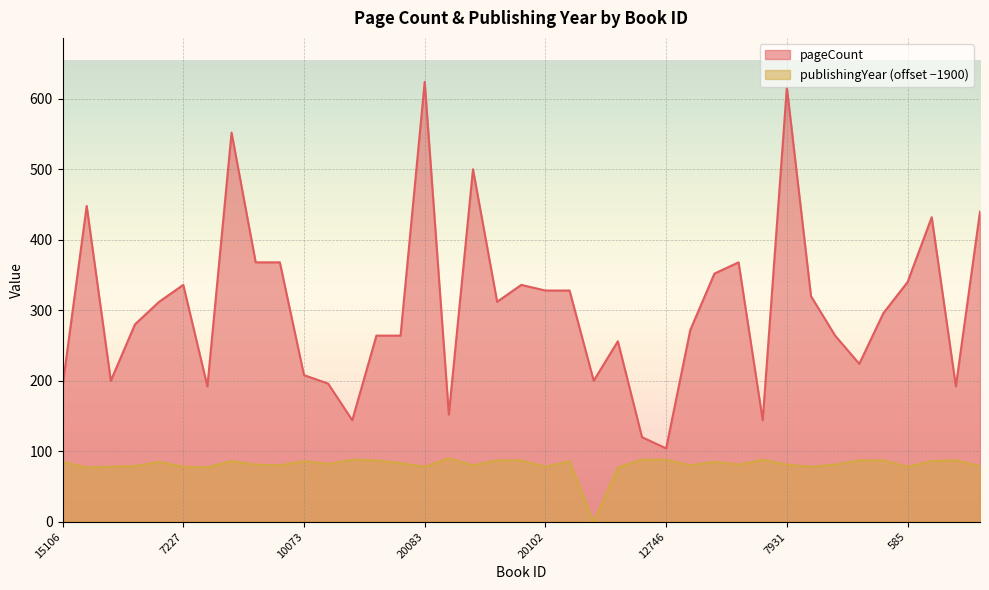

The chart shows a value of 500 at 13689. True or false?

True